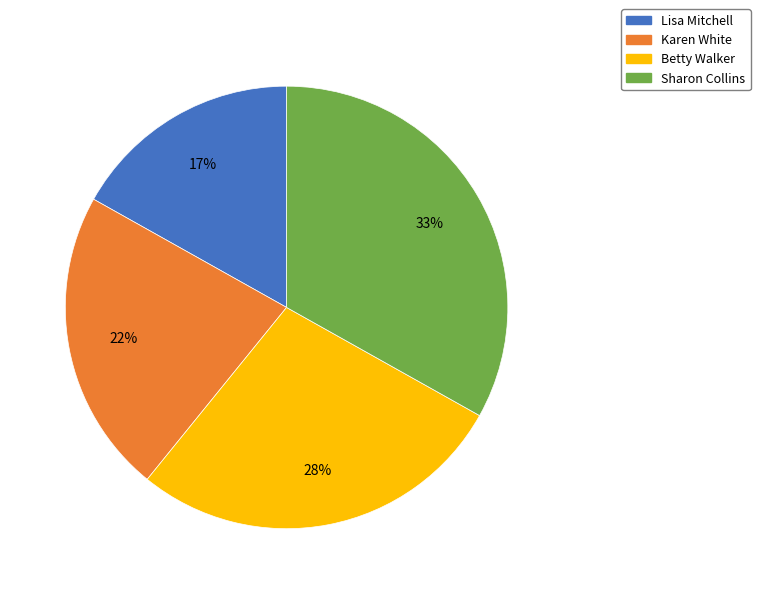

Is the sum of Karen White and Sharon Collins greater than half?

Yes